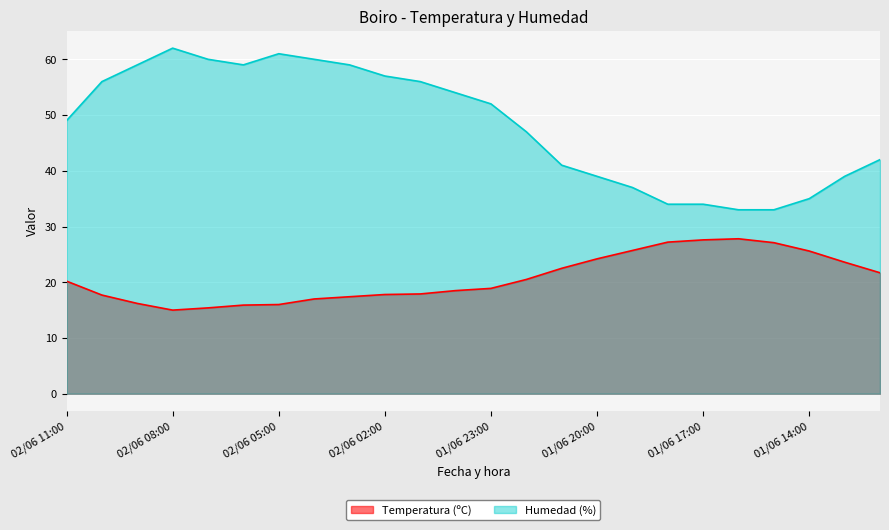

The Humedad (%) series shows 56.0 at 02/06 10:00. True or false?

True